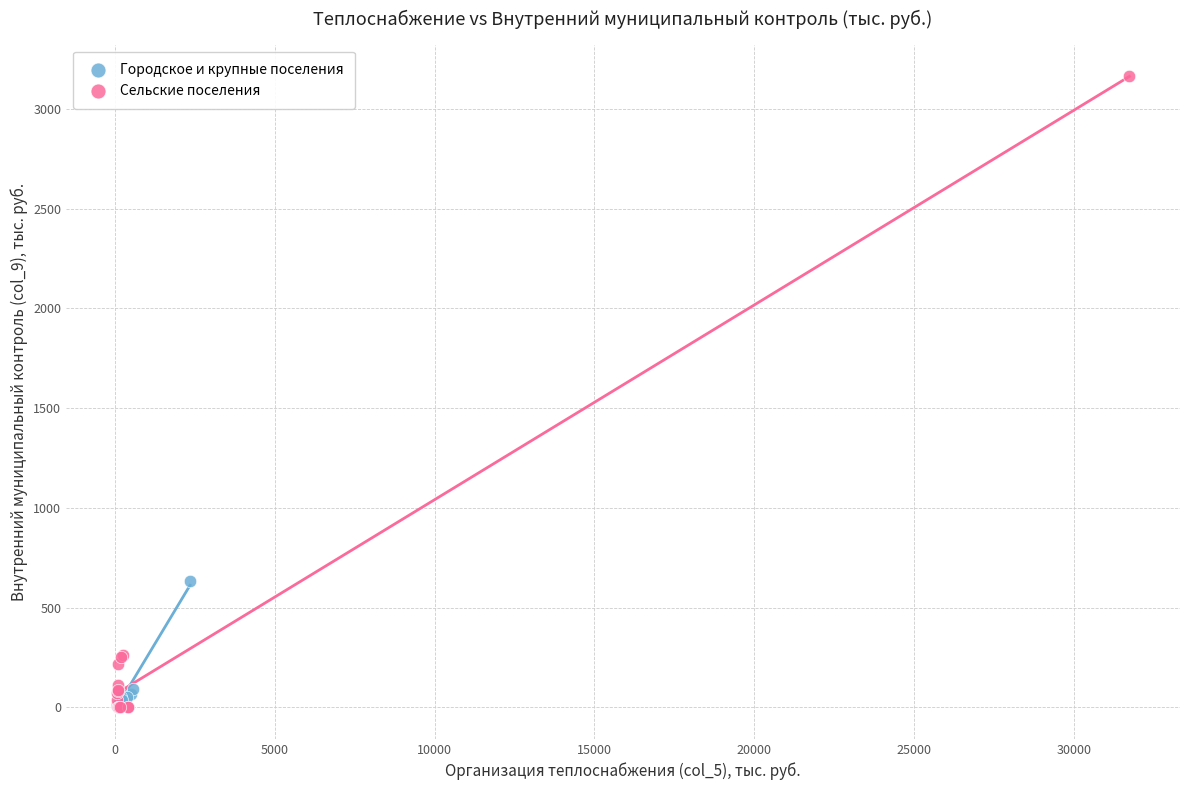

Which series has the largest Y range (max minus min)?

Сельские поселения